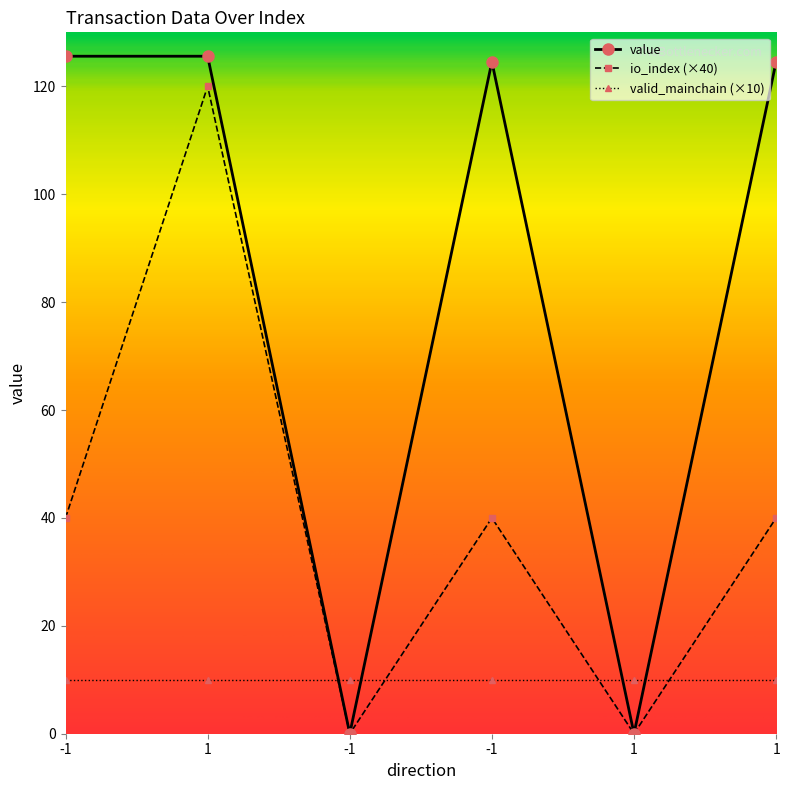

Reading left to right, extract all data points from this chart.

io_index: -1=40.0	1=120.0	-1=0.0	-1=40.0	1=0.0	1=40.0
value: -1=125.6	1=125.6	-1=0.0	-1=124.6	1=0.0	1=124.6